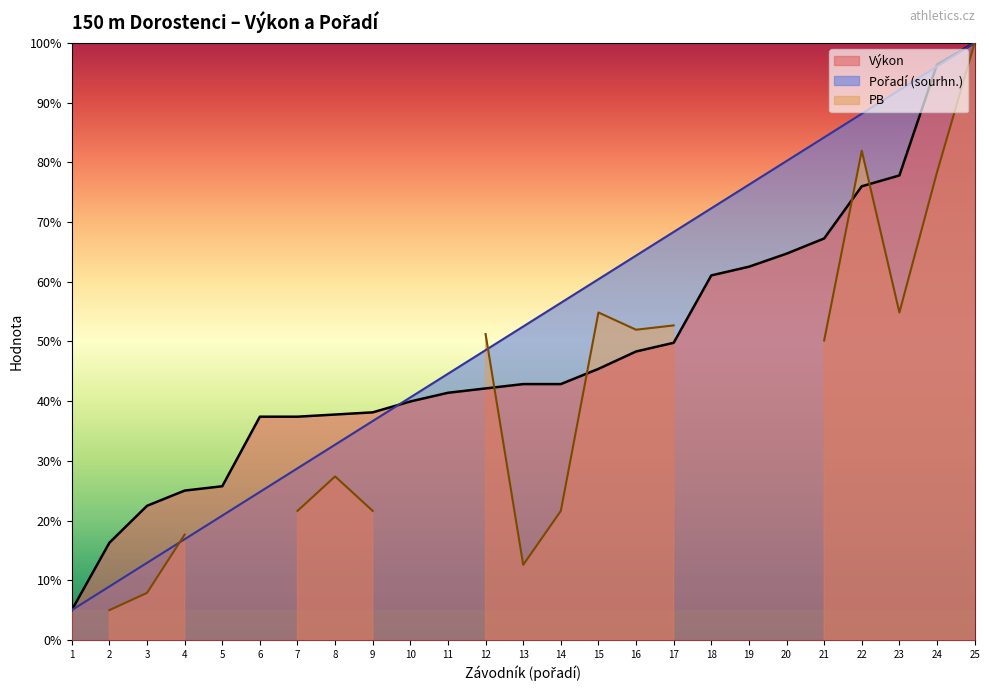

What is the sum of the Výkon values at 7 and 19?

99.9